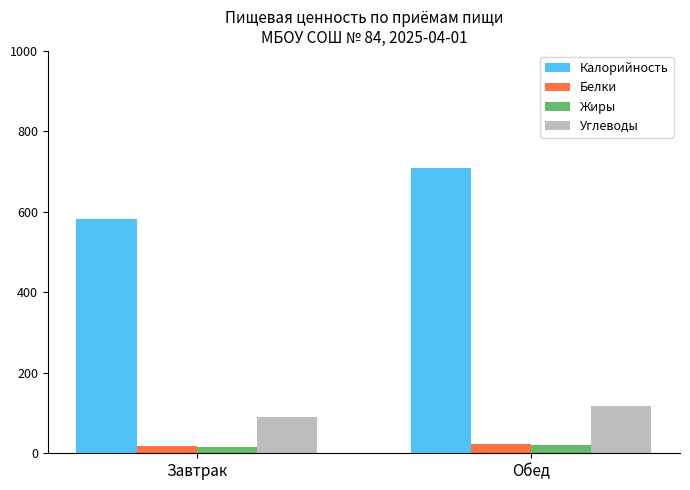

Where does the Жиры series first go above 19?

Обед